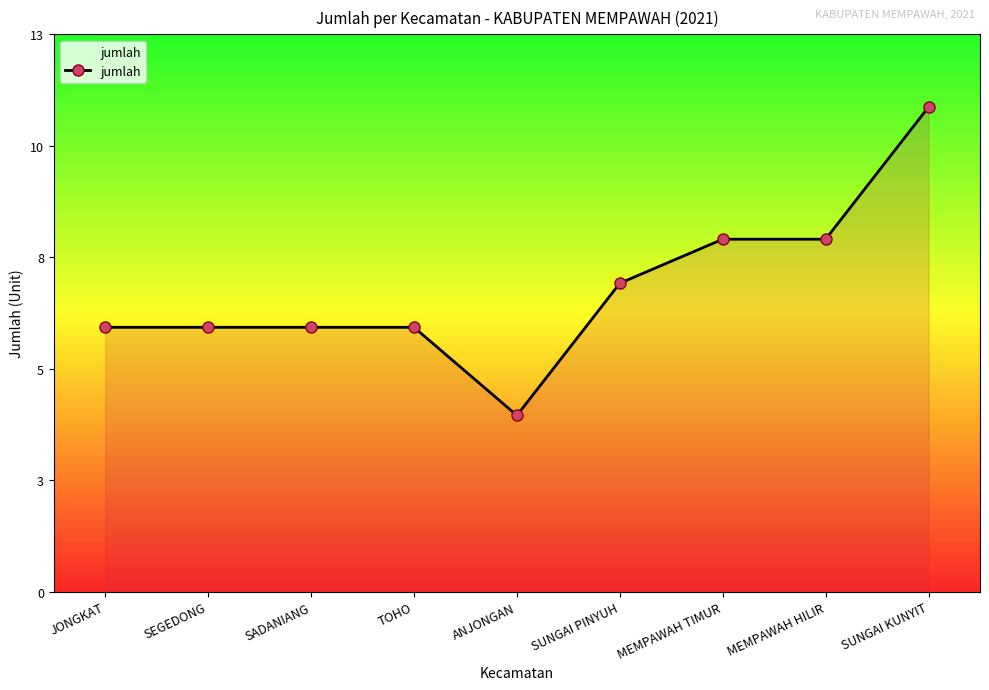

Rank the categories by value from highest to lowest.

SUNGAI KUNYIT, MEMPAWAH TIMUR, MEMPAWAH HILIR, SUNGAI PINYUH, JONGKAT, SEGEDONG, SADANIANG, TOHO, ANJONGAN